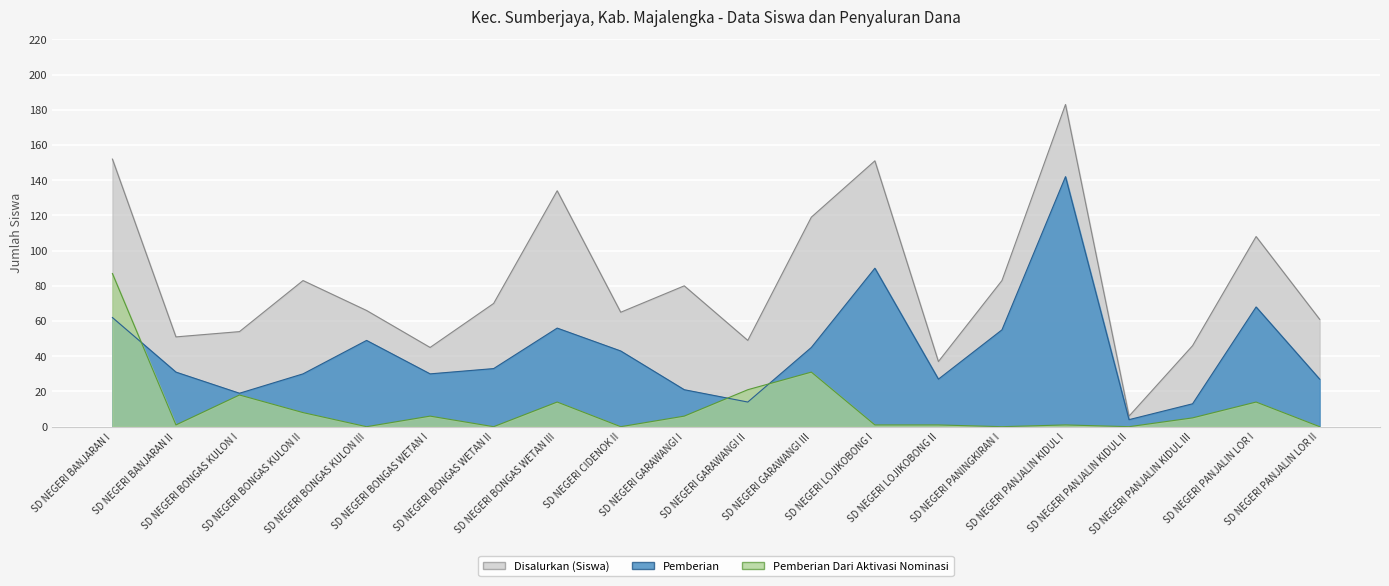

The Disalurkan (Siswa) series shows 25 at SD NEGERI GARAWANGI I. True or false?

False